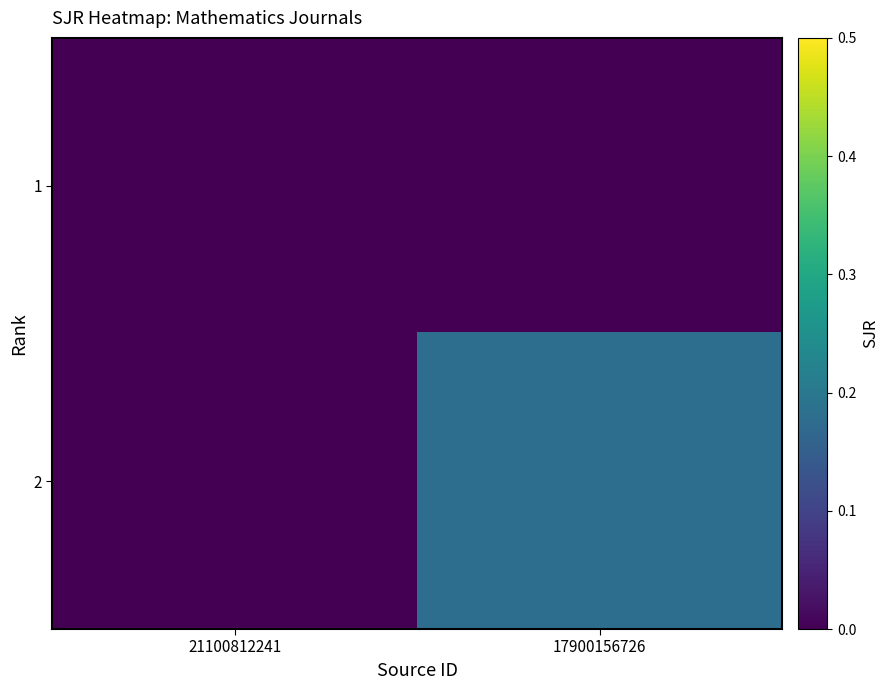

Rank the series by their average value, from highest to lowest.

2, 1